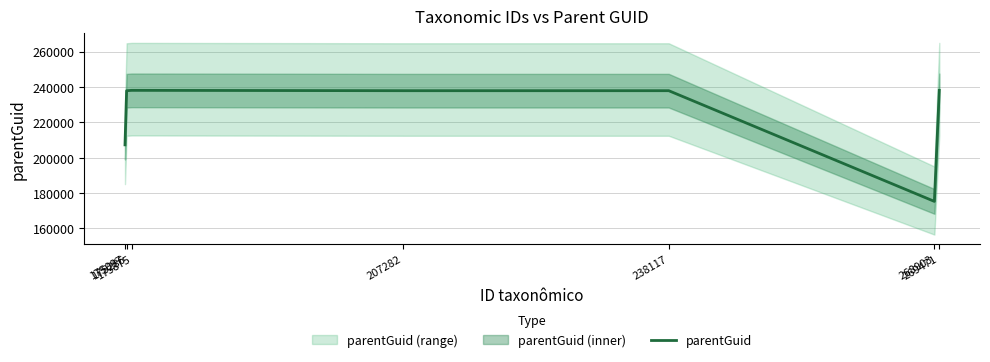

What is the difference between the second highest and second lowest values?

30835